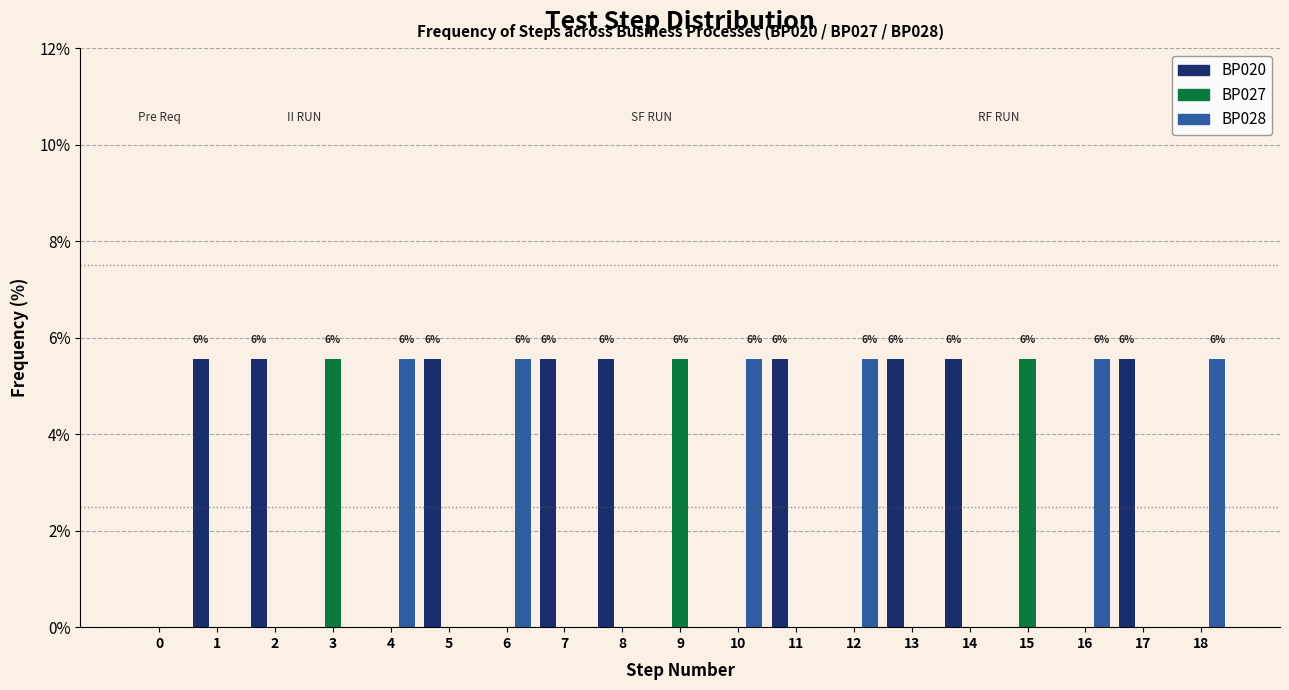

What is the greatest value displayed?

5.6